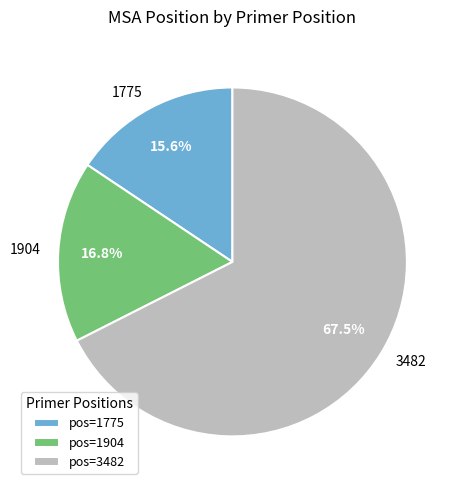

Is it true that 3482 is 77% of the pie?

False